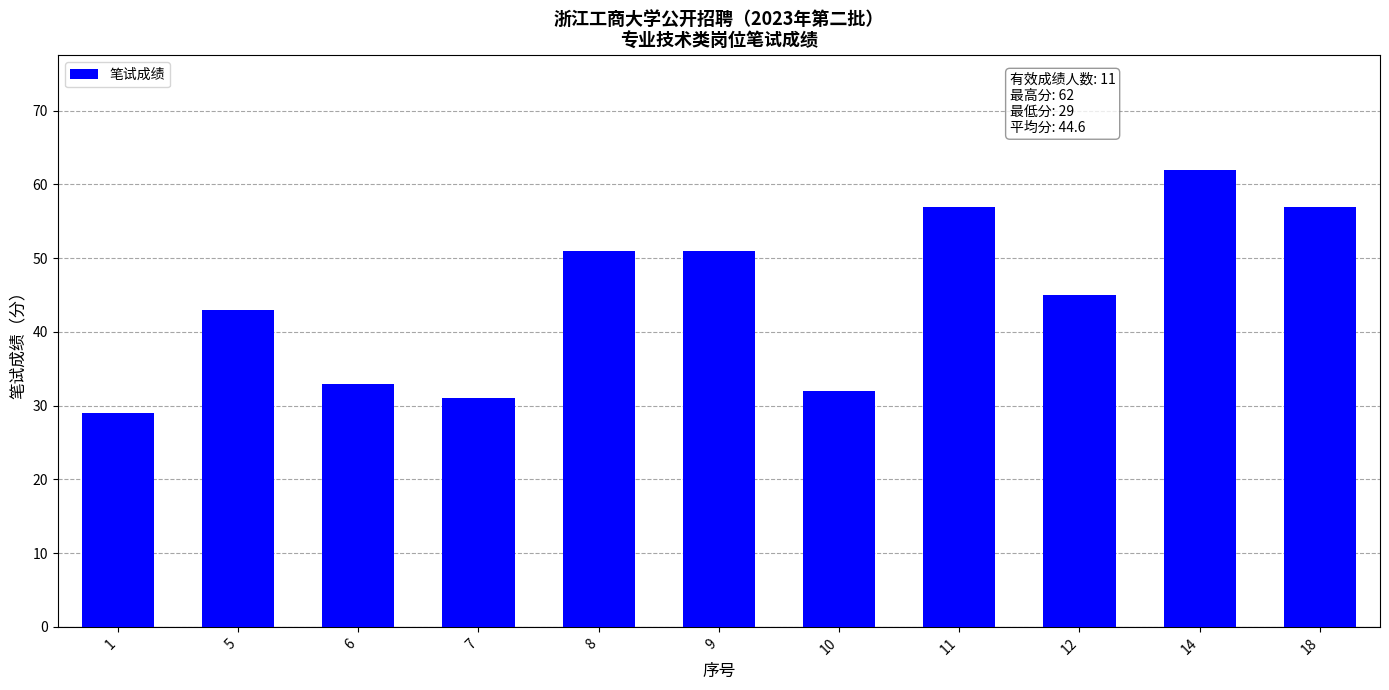

What is the sum of all values?

491